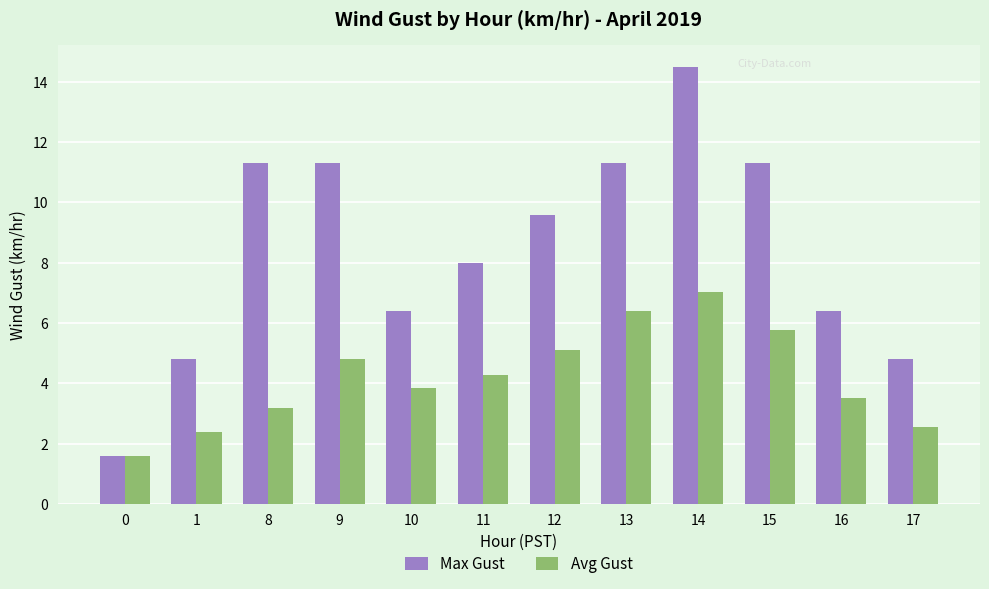

What is the value of the Max Gust bar at the 5th from the left?

6.4